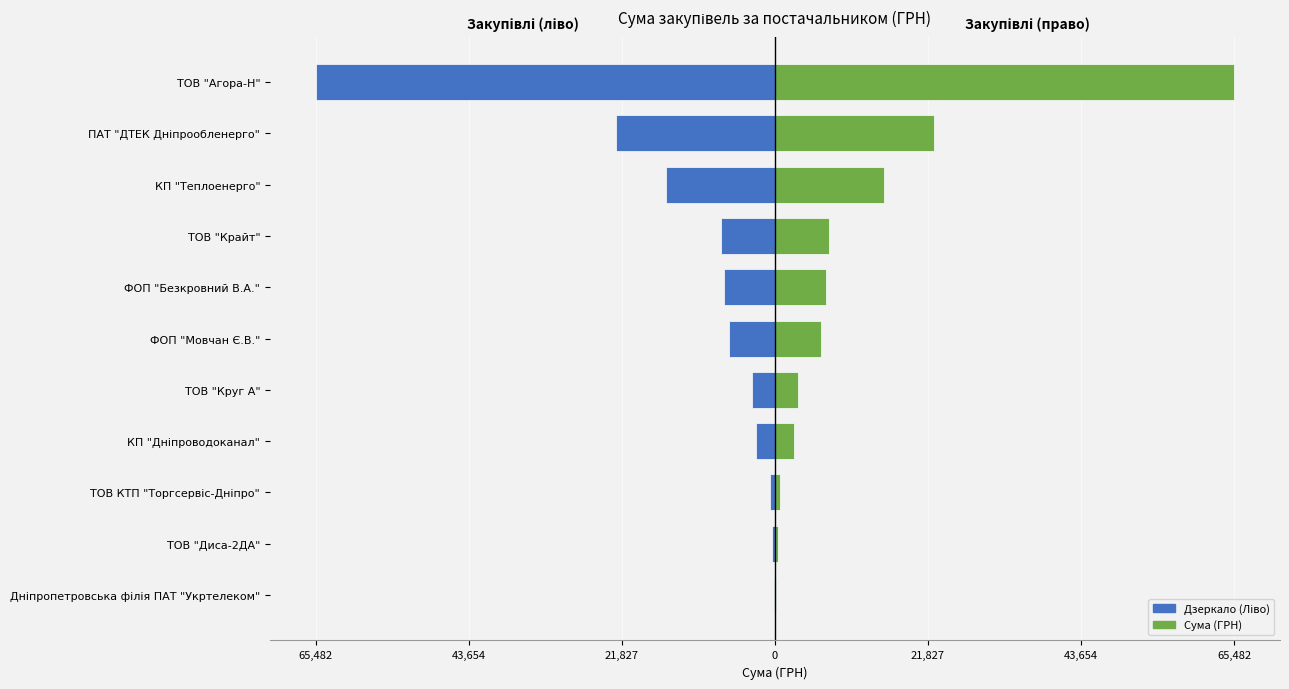

The Права сторона series shows 47.7 at Дніпропетровська філія ПАТ "Укртелеком". True or false?

False